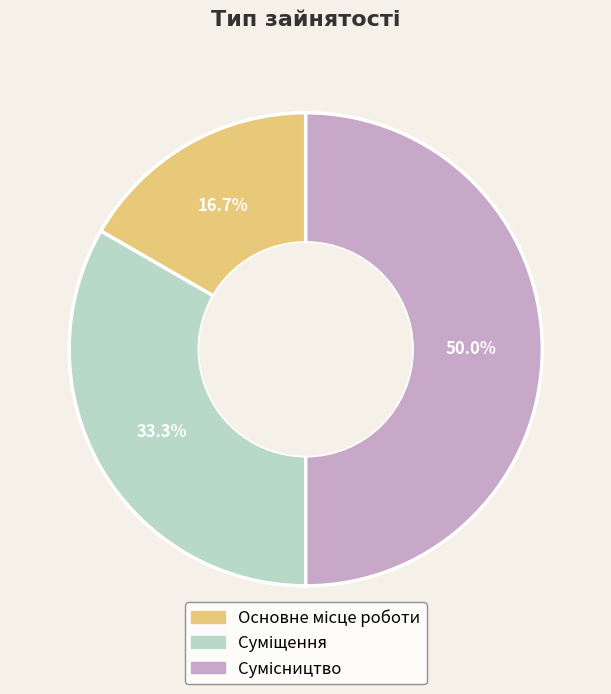

What percentage is the Основне місце роботи slice, to the nearest percent?

17%